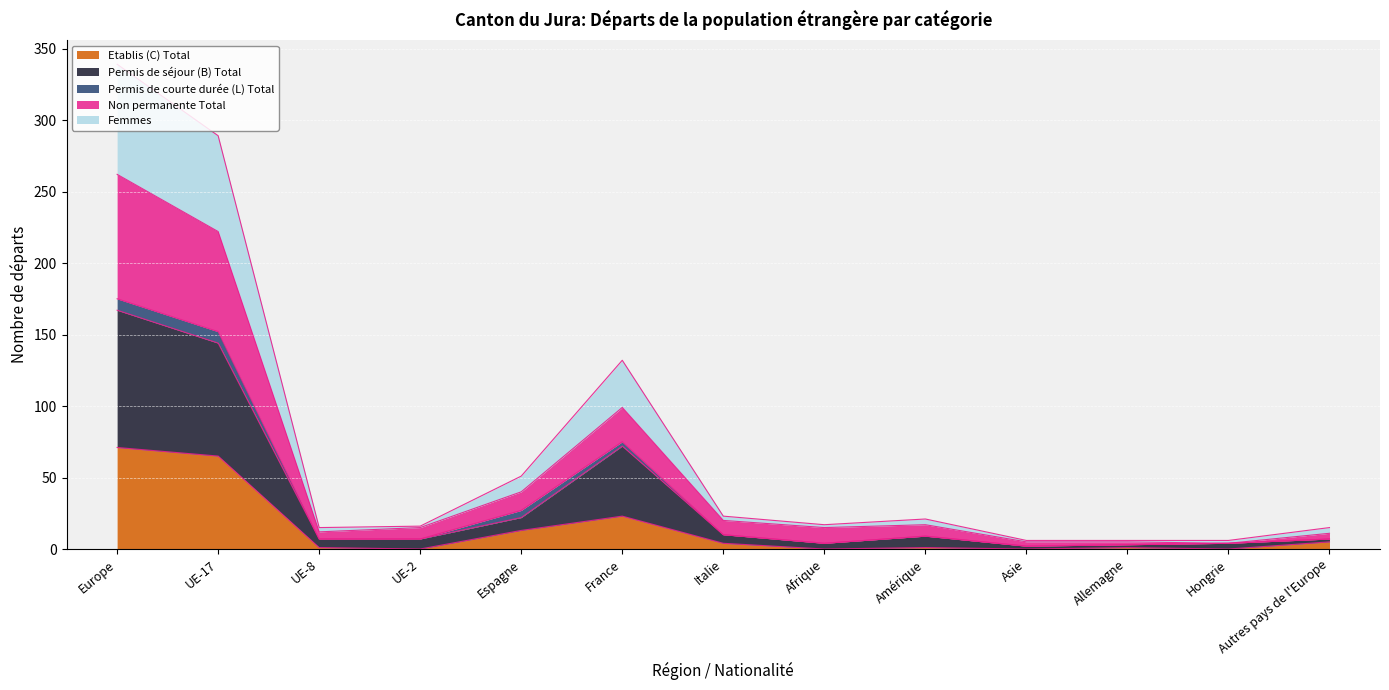

True or false: Etablis (C) Total has a value of 39 at Asie.

False